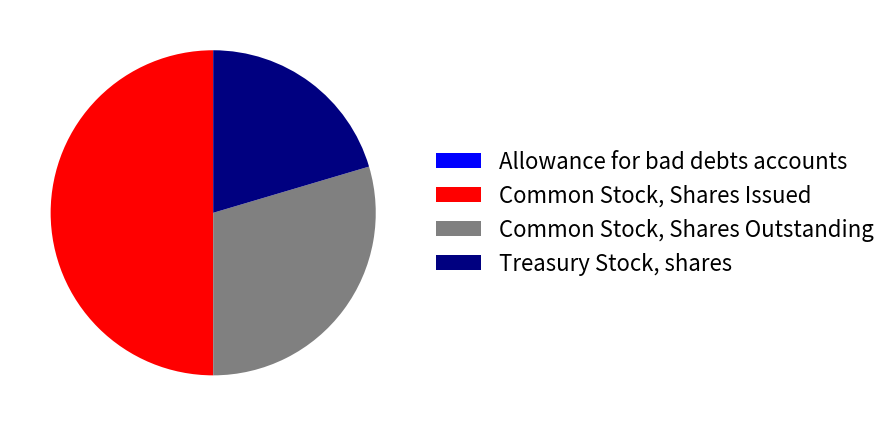

Which category has the biggest portion of the pie?

Common Stock, Shares Issued